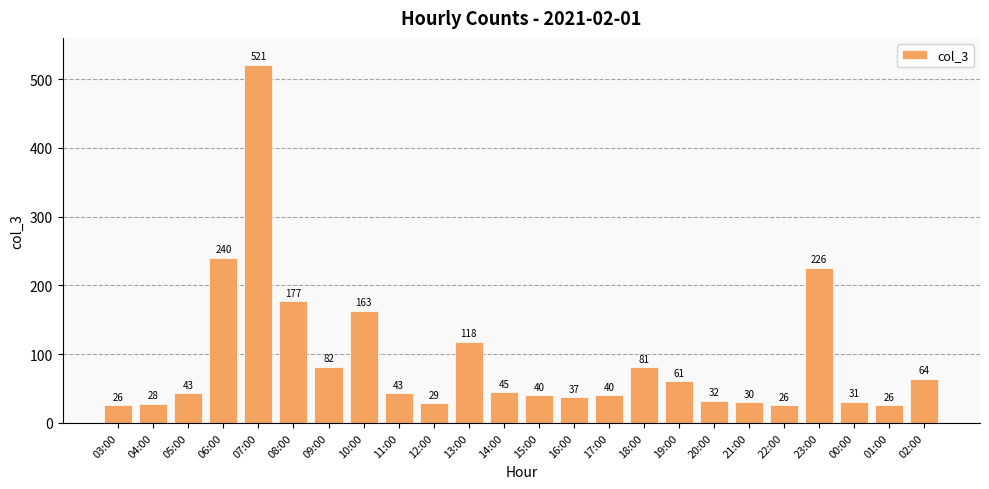

Between 05:00 and 20:00, which is larger?

05:00